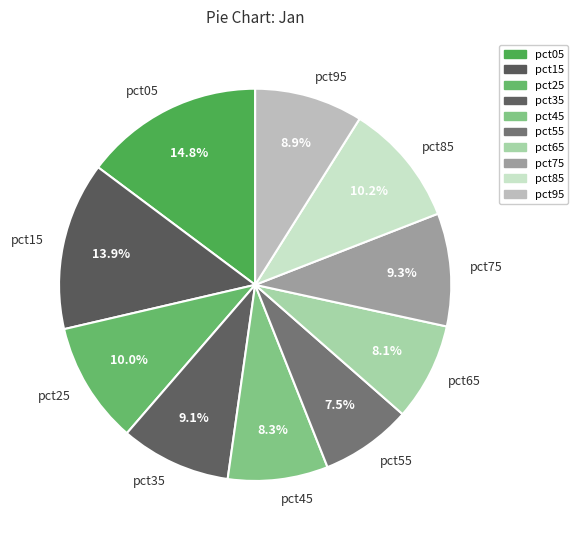

The pct45 slice represents 8% of the pie. True or false?

True